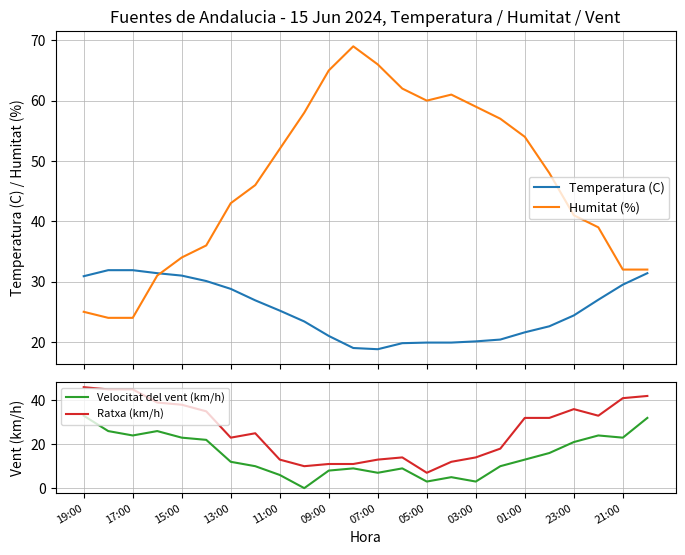

The Velocitat del vent (km/h) series shows 8 at 09:00. True or false?

True